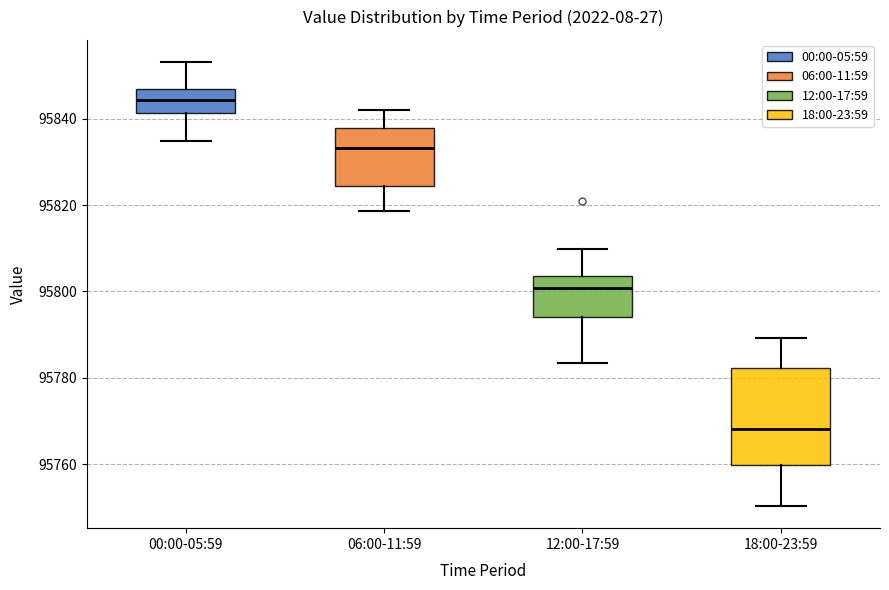

Reading left to right, read every box against the y-axis: the position of its median line, the range the box covers, and the ends of its whiskers. The values are not printed on the chart, so give them approximately, as read against the axis.

00:00-05:59: median 95844, box 95842 to 95846, whiskers 95834 to 95854
06:00-11:59: median 95834, box 95824 to 95838, whiskers 95818 to 95842
12:00-17:59: median 95800, box 95794 to 95804, whiskers 95784 to 95810
18:00-23:59: median 95768, box 95760 to 95782, whiskers 95750 to 95790